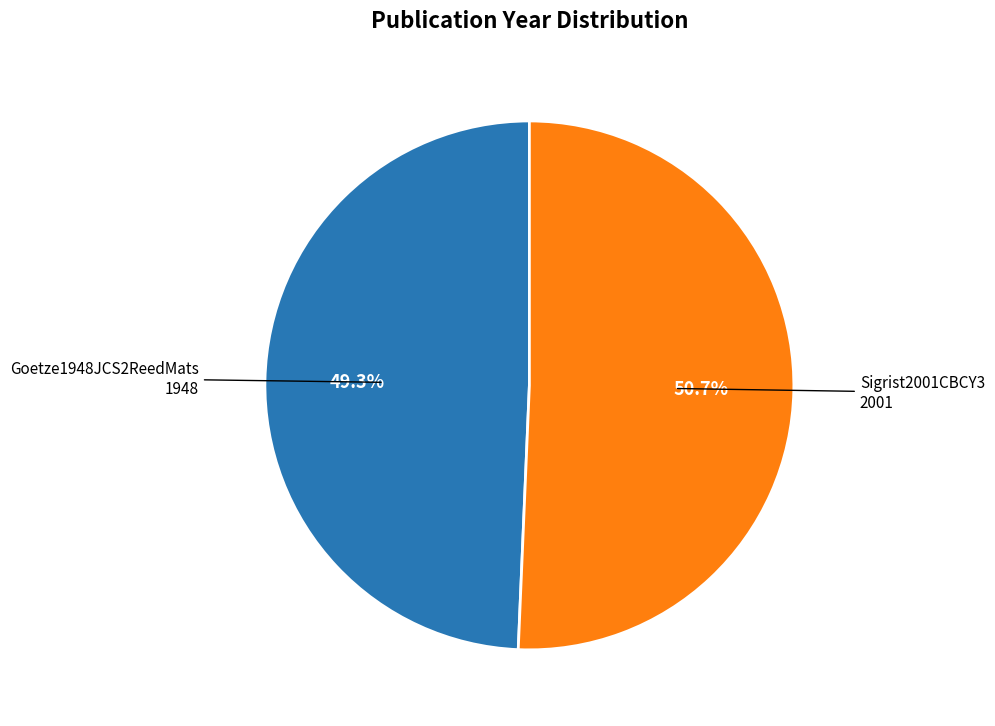

Is there a majority slice in this chart?

Yes